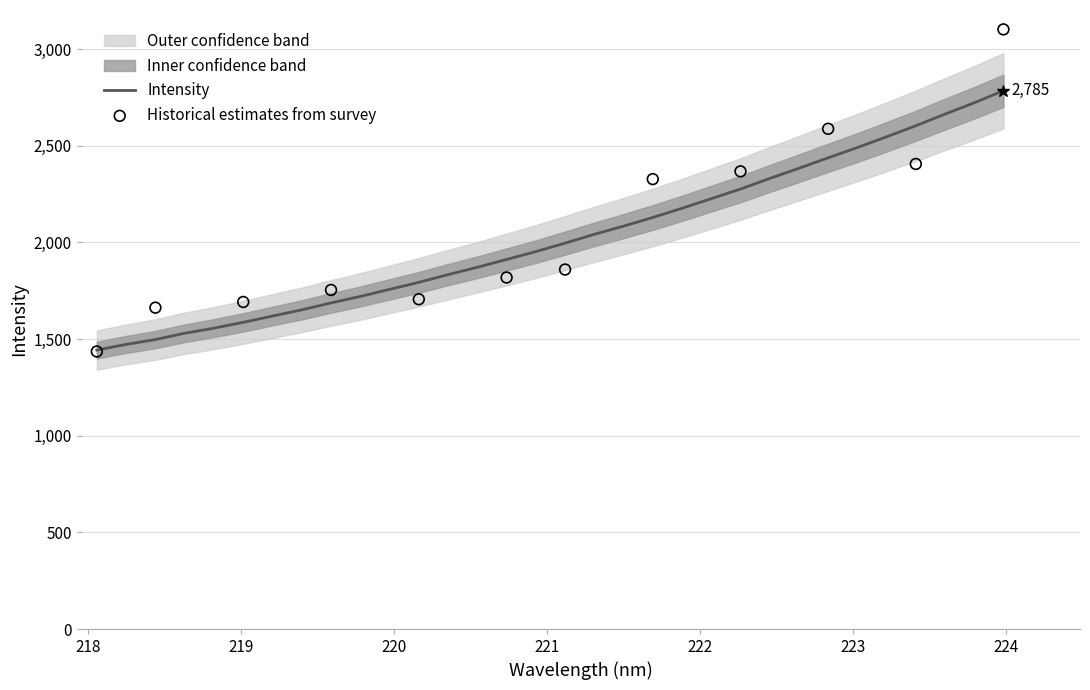

Which has a higher value, 221.8812 or 222.0721?

222.0721